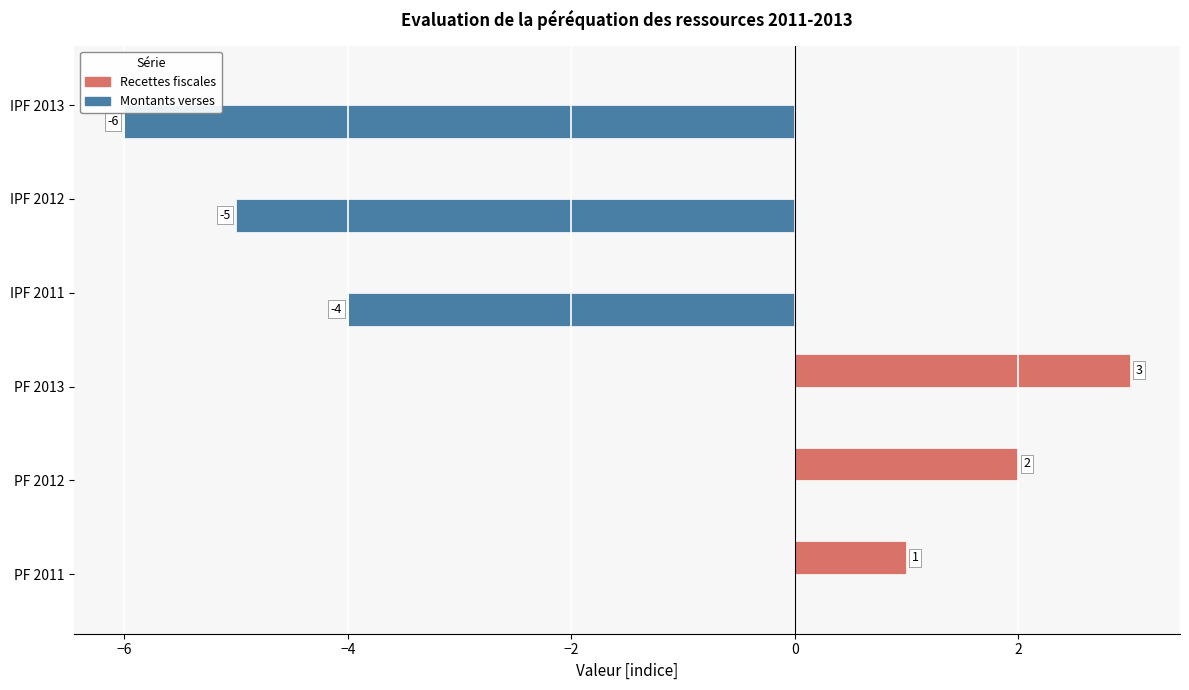

At which category does the chart reach its peak across all series?

PF 2013